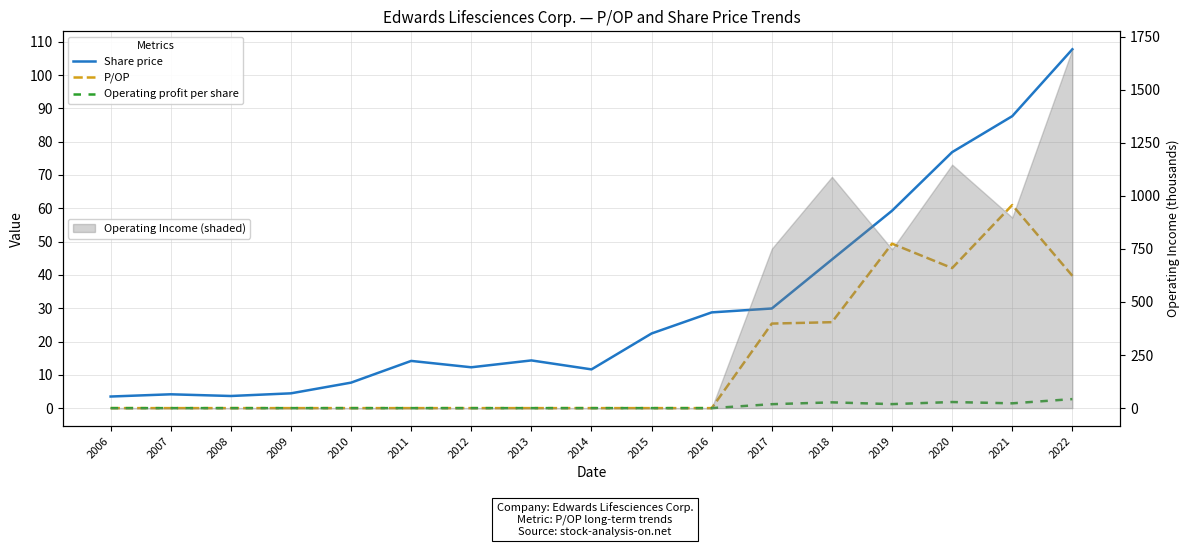

Reading right to left, transcribe all the data shown in this chart.

Share price: 107.7	87.7	76.8	59.3	44.6	29.9	28.7	22.4	11.6	14.3	12.3	14.2	7.7	4.4	3.6	4.2	3.5
P/OP: 39.7	61.0	42.0	49.4	25.8	25.4	0.0	0.0	0.0	0.0	0.0	0.0	0.0	0.0	0.0	0.0	0.0
Operating profit per share: 2.7	1.4	1.8	1.2	1.7	1.2	0.0	0.0	0.0	0.0	0.0	0.0	0.0	0.0	0.0	0.0	0.0